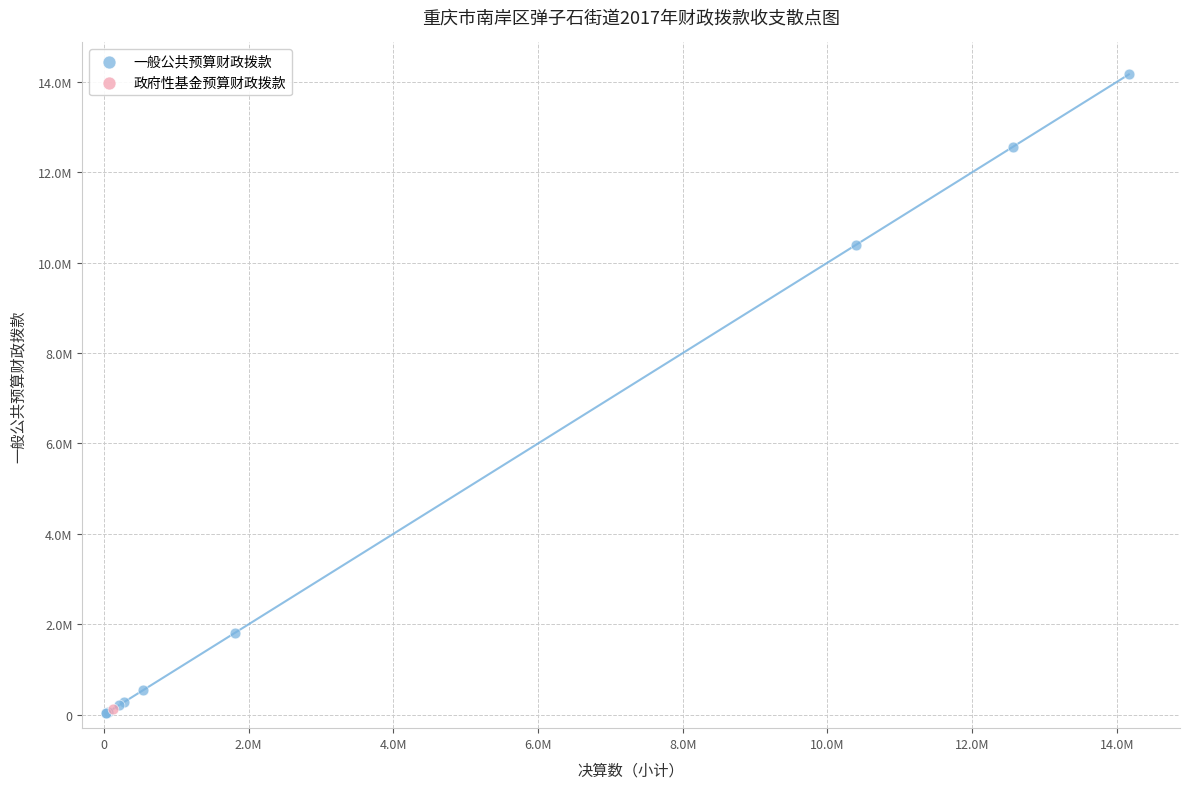

What are all the series names shown in the legend?

一般公共预算财政拨款, 政府性基金预算财政拨款